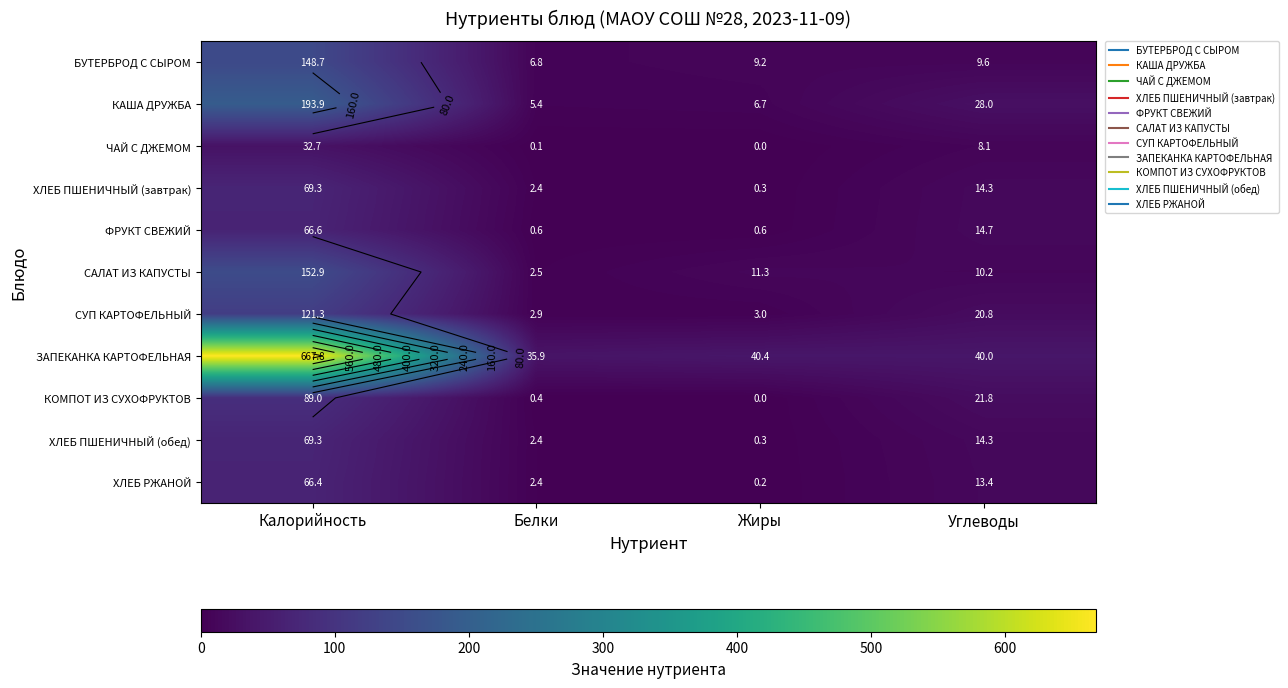

What is the difference between the БУТЕРБРОД С СЫРОМ values at Углеводы and Белки?

2.8